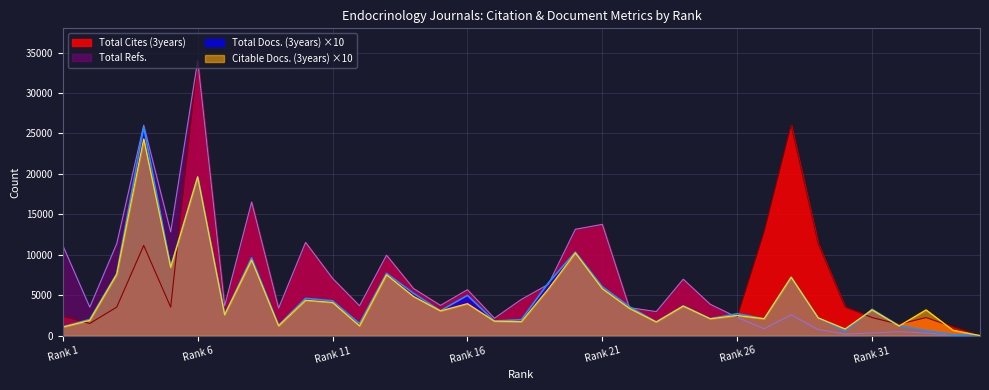

List the series in order of their peak value, highest first.

Total Cites (3years), Total Refs., Total Docs. (3years), Citable Docs. (3years)